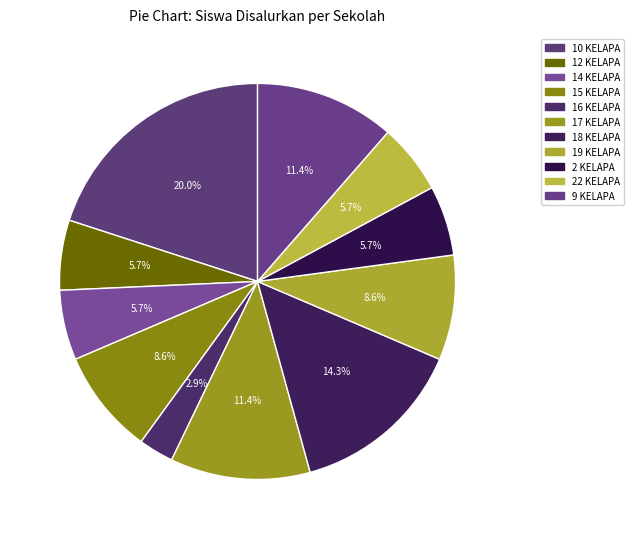

What is the smallest slice in the pie chart?

16 KELAPA